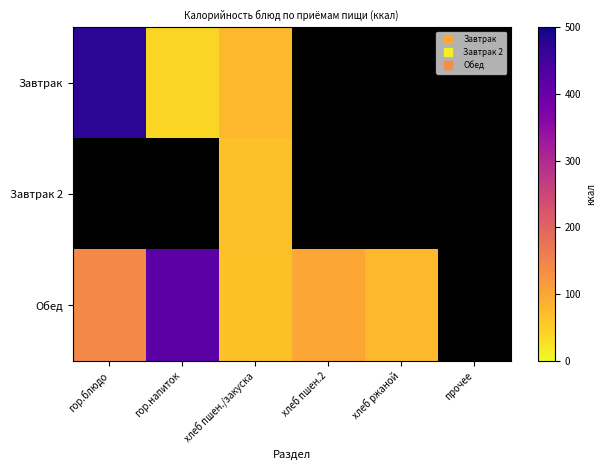

Which category has the lowest value in the Обед series?

хлеб пшен./закуска